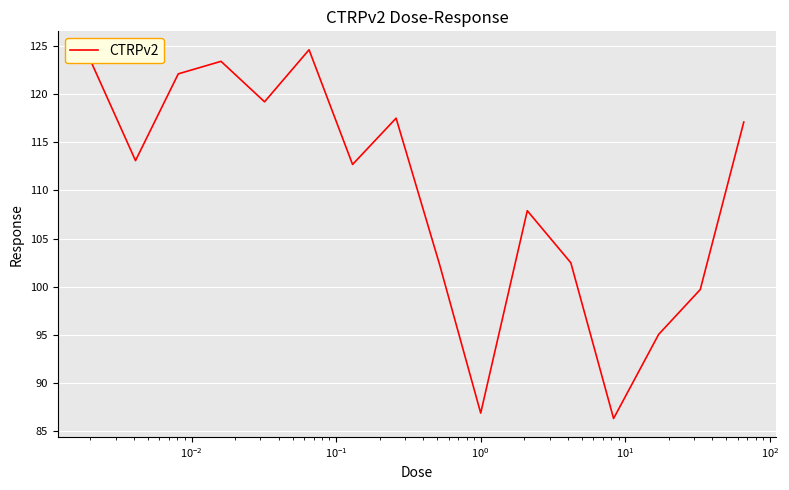

What is the minimum value shown in the chart?

86.3